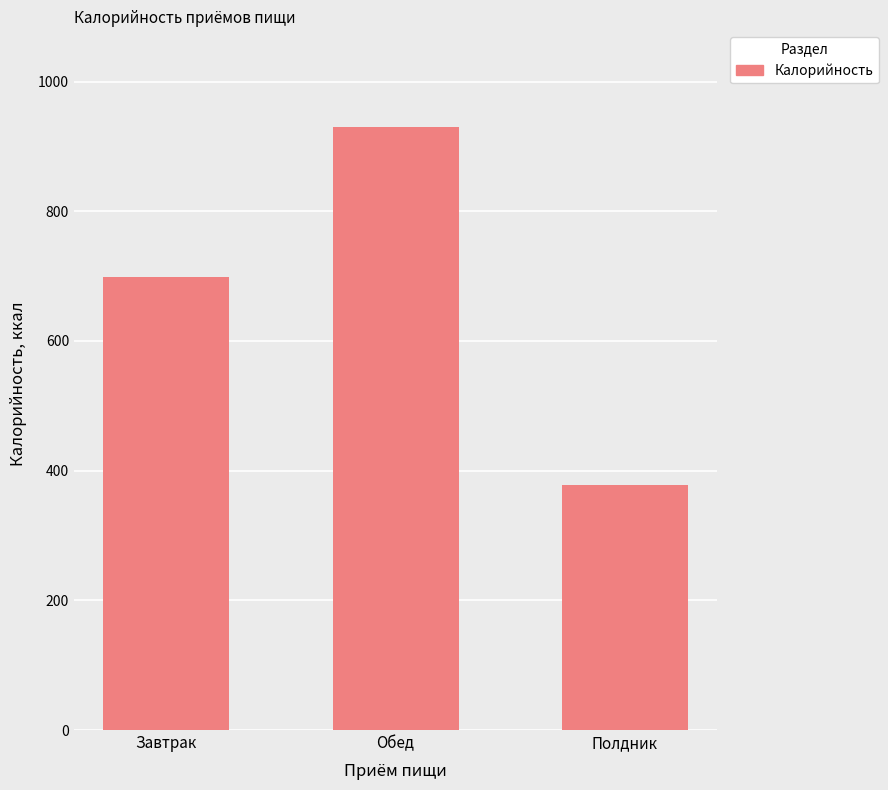

Which label corresponds to the smallest value in the chart?

Полдник